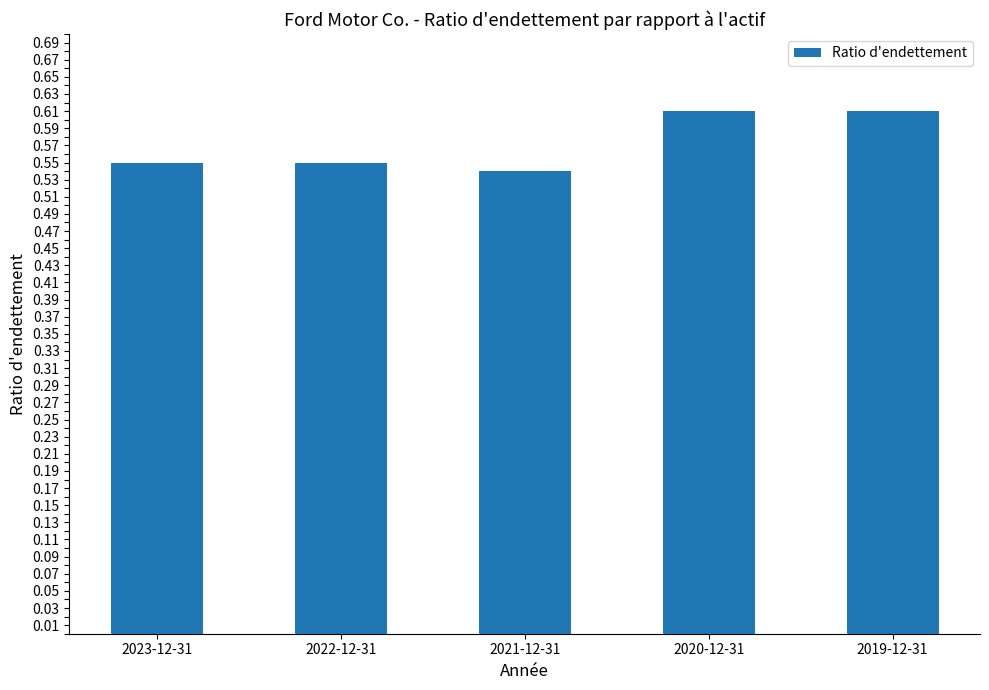

At which label is the value closest to 0?

2021-12-31